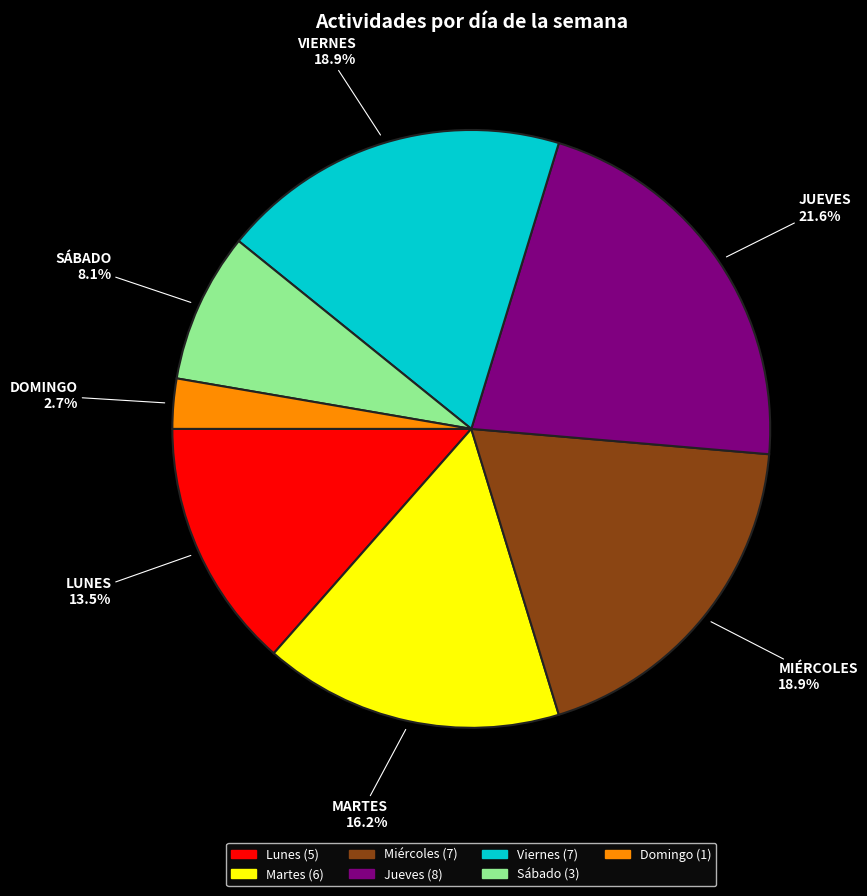

Which category has the biggest portion of the pie?

Jueves